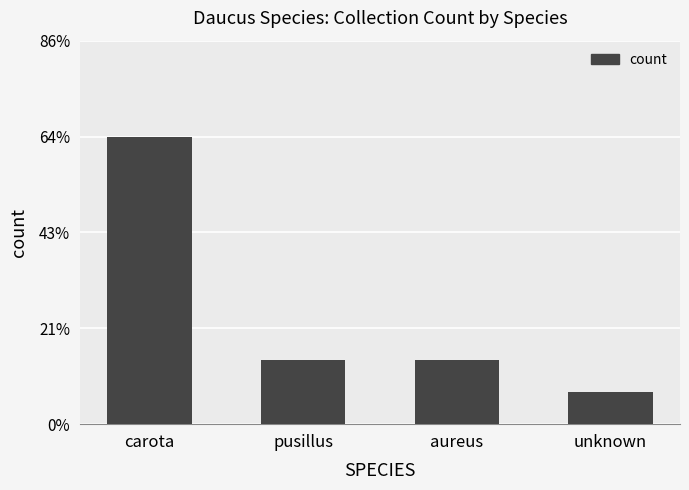

List the labels in order of value, largest first.

carota, pusillus, aureus, unknown